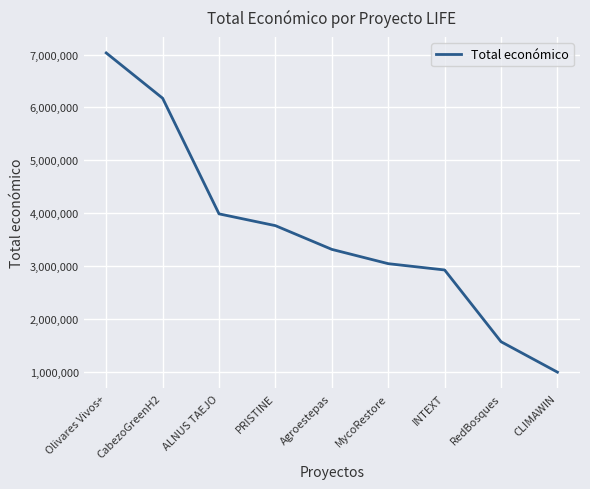

True or false: there are more than 1 points higher than both neighbors.

False